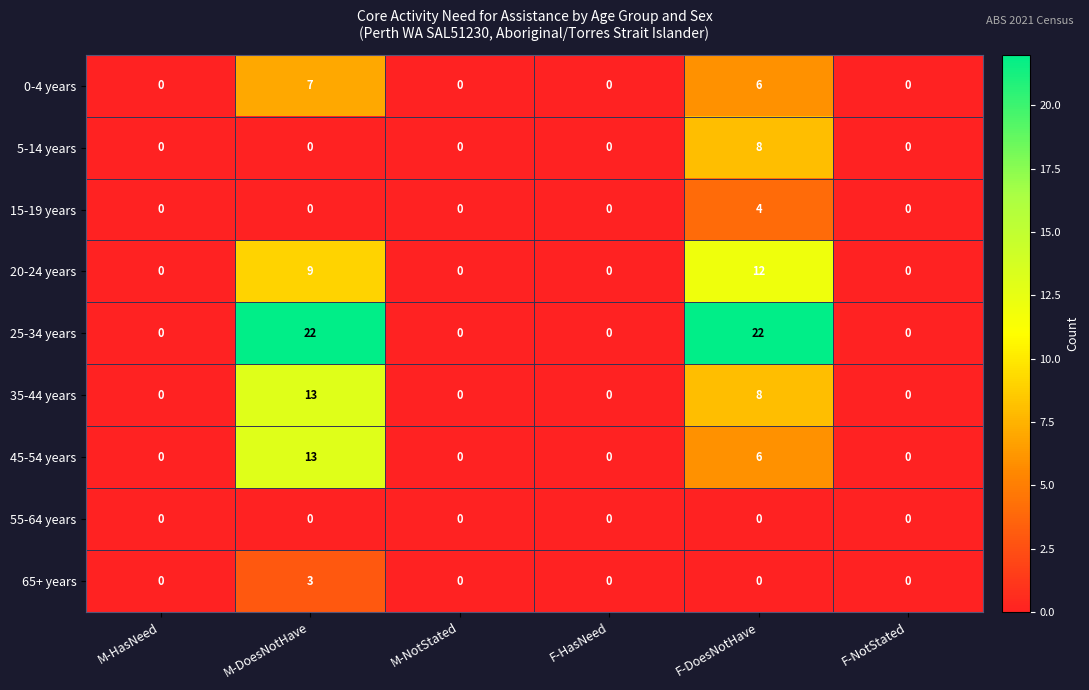

What is the maximum value shown in the chart?

22